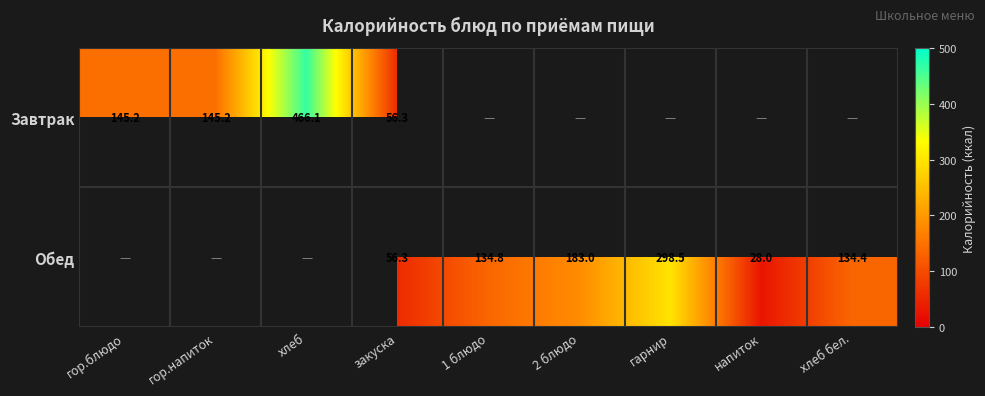

What is the difference between the Обед values at 2 блюдо and закуска?

126.7